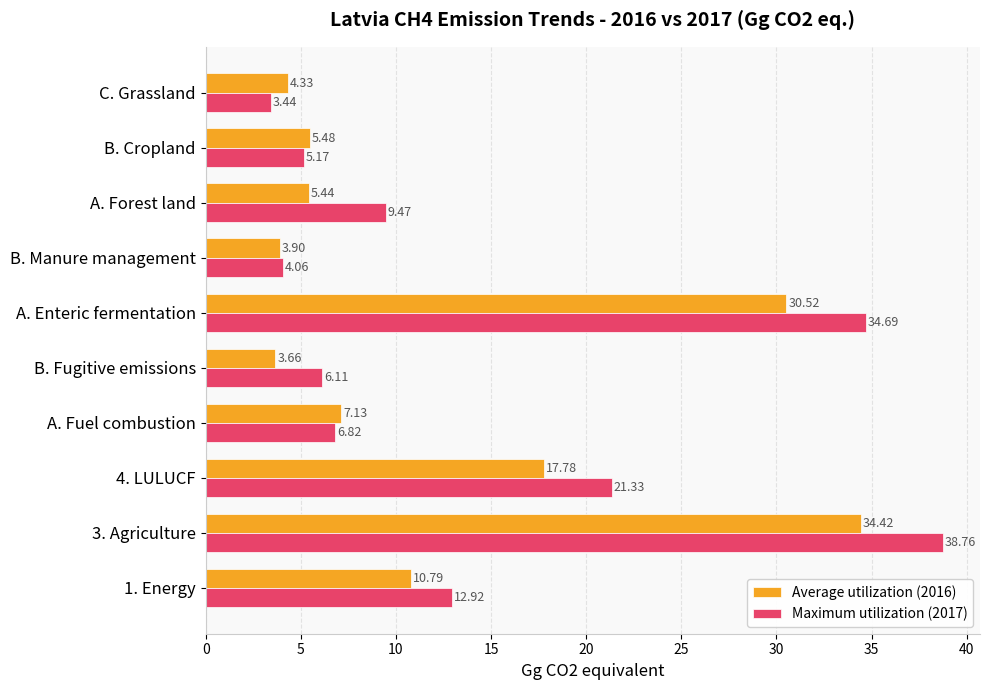

Which category has the lowest value in the Average utilization (2016) series?

B. Fugitive emissions